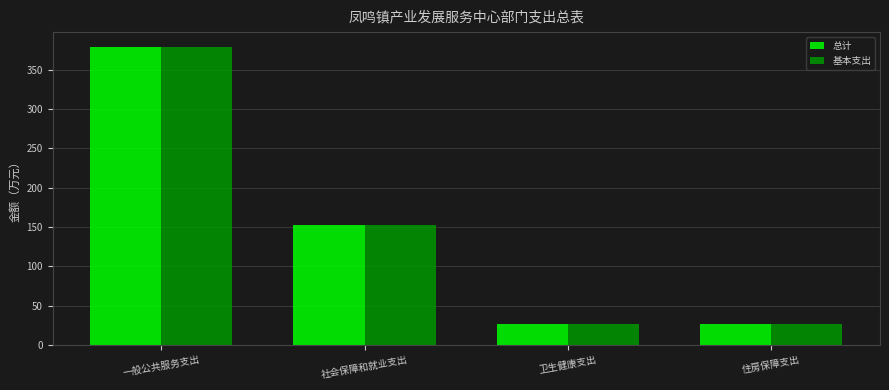

What is the difference between the maximum and minimum values in the 基本支出 series?

351.9